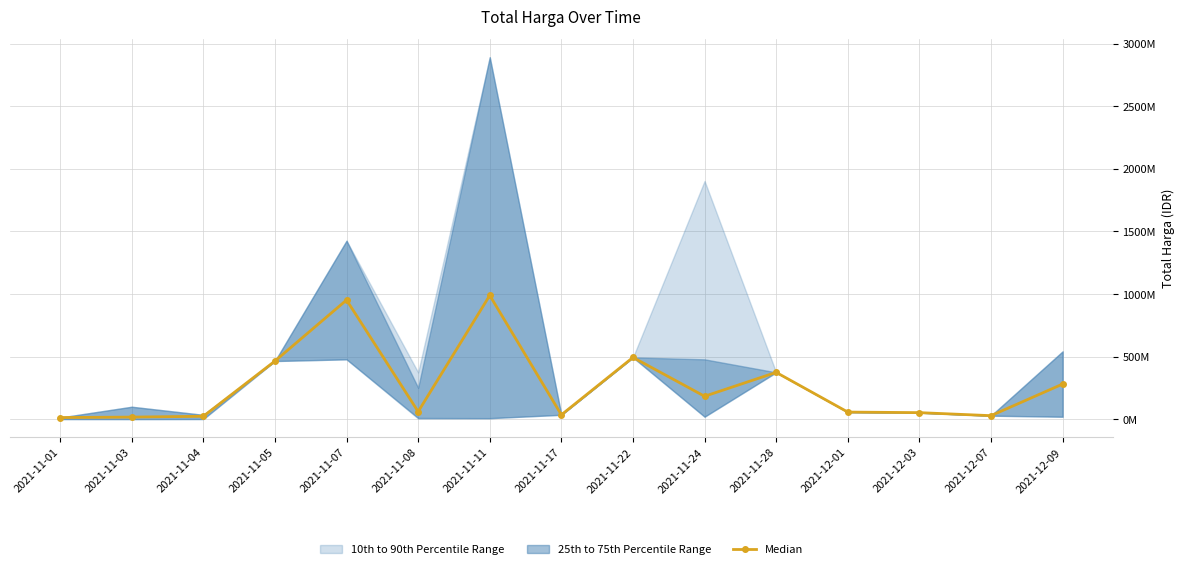

Reading left to right, extract all data points from this chart.

12393750	16028654	22523519	464002100	951733950	59703960	988486160	34292000	493000000	182426650	373404000	56152800	51601000	27412000	279985500